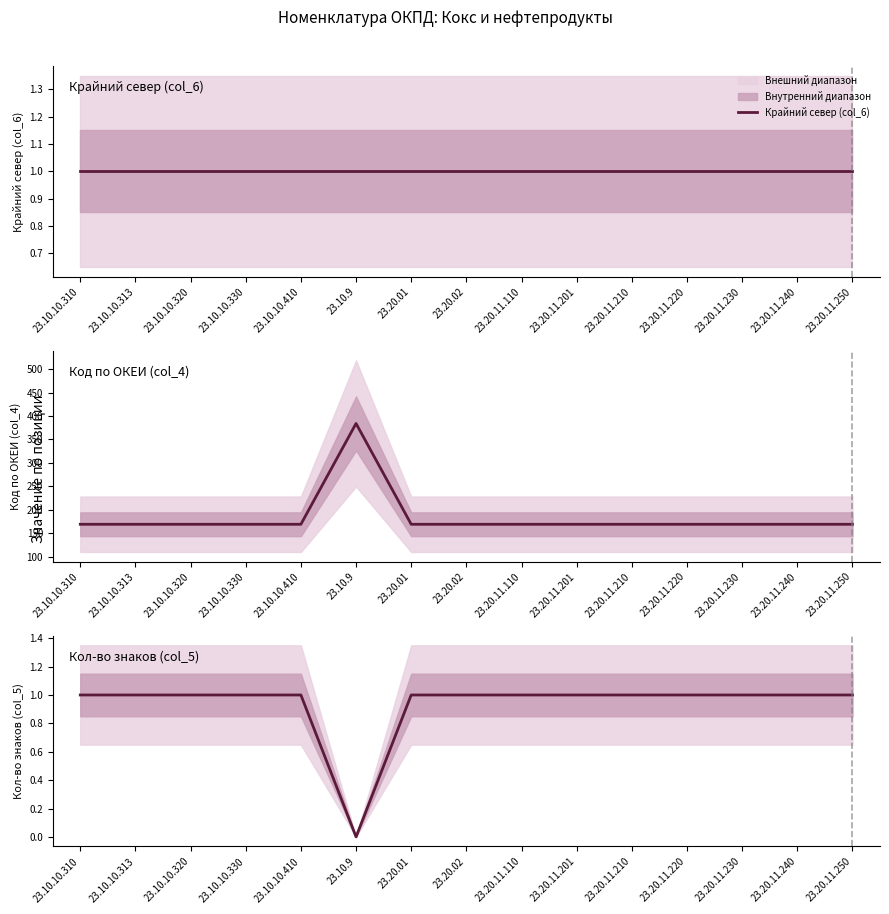

True or false: Код по ОКЕИ (col_4) has a value of 169 at 23.20.11.210.

True